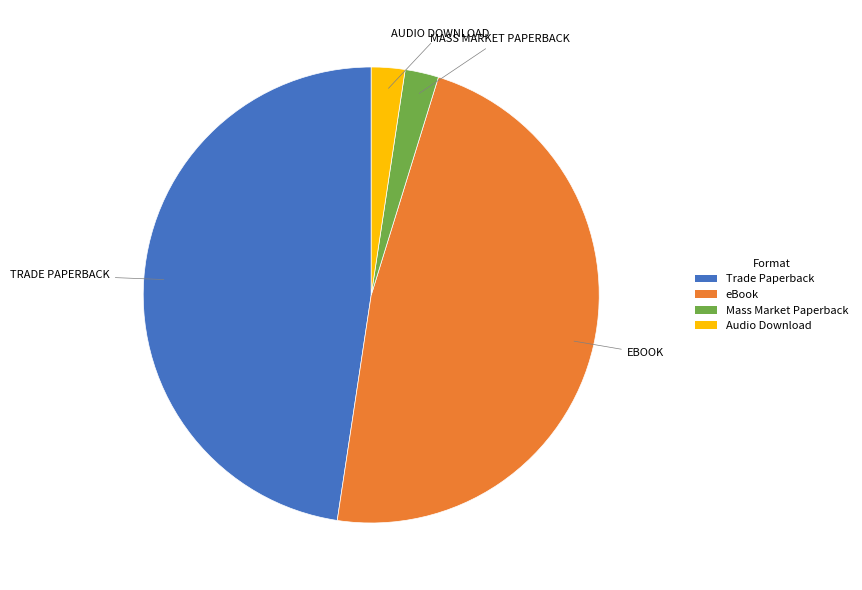

Approximately how many times larger is the value at eBook compared to Mass Market Paperback?

20.0